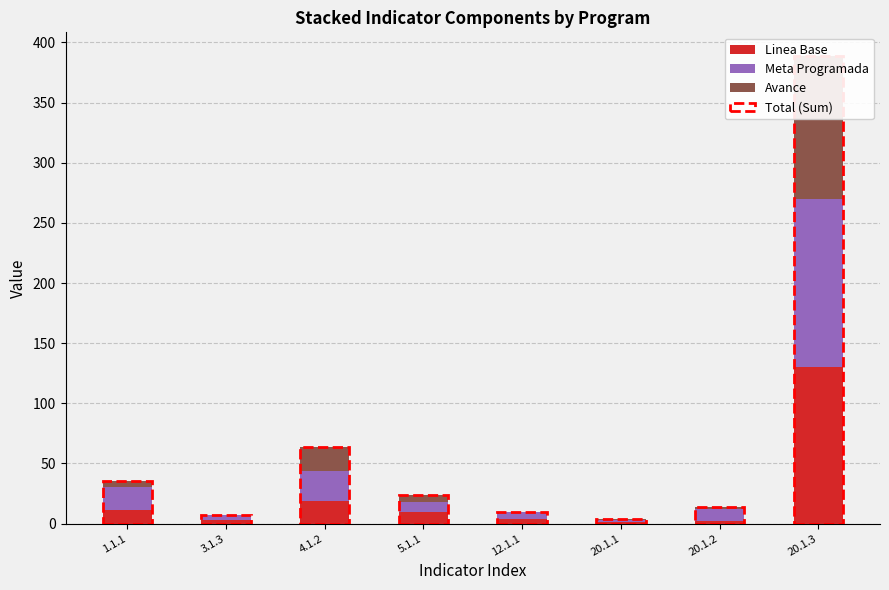

Is it true that Linea Base equals 7 at 12.1.1?

False